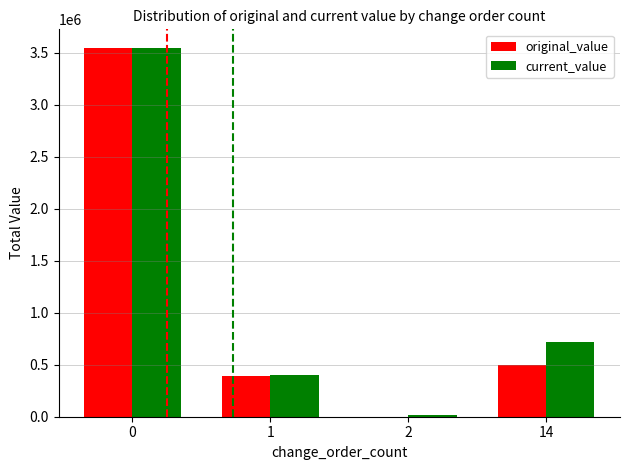

What is the average value of the original_value series?

1111339.0